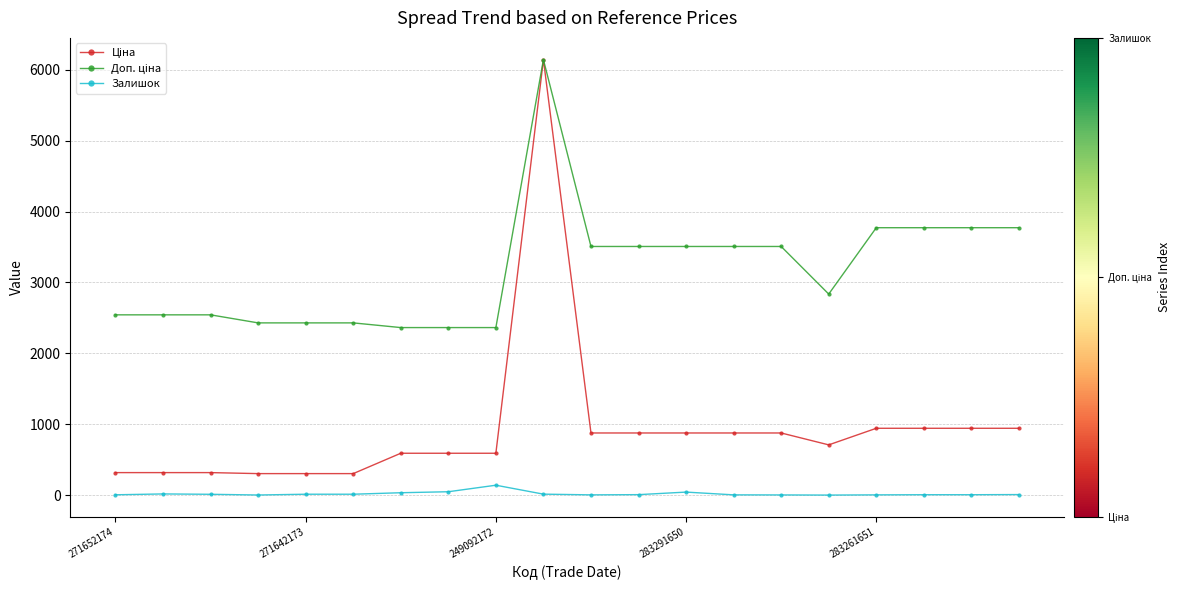

At how many categories does at least one series exceed 444?

20